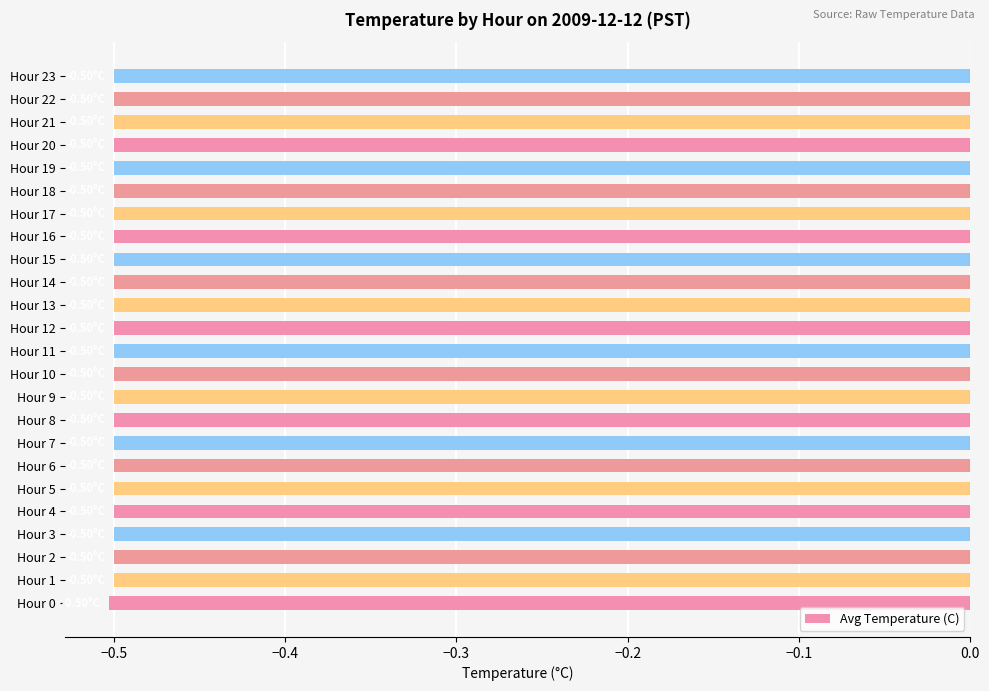

What is the average value?

-0.5